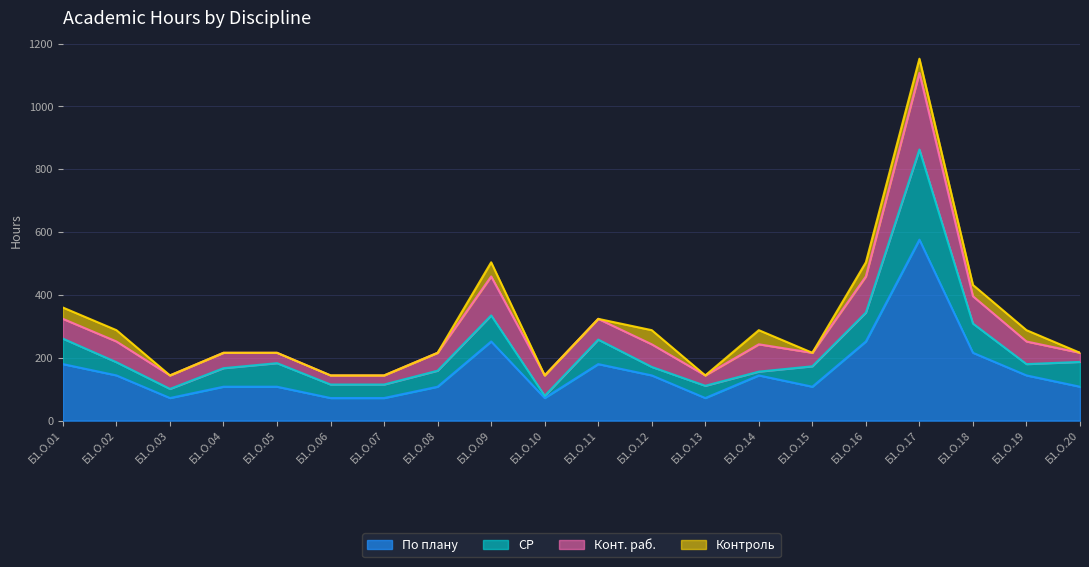

What are all the series names shown in the legend?

По плану, СР, Конт. раб., Контроль